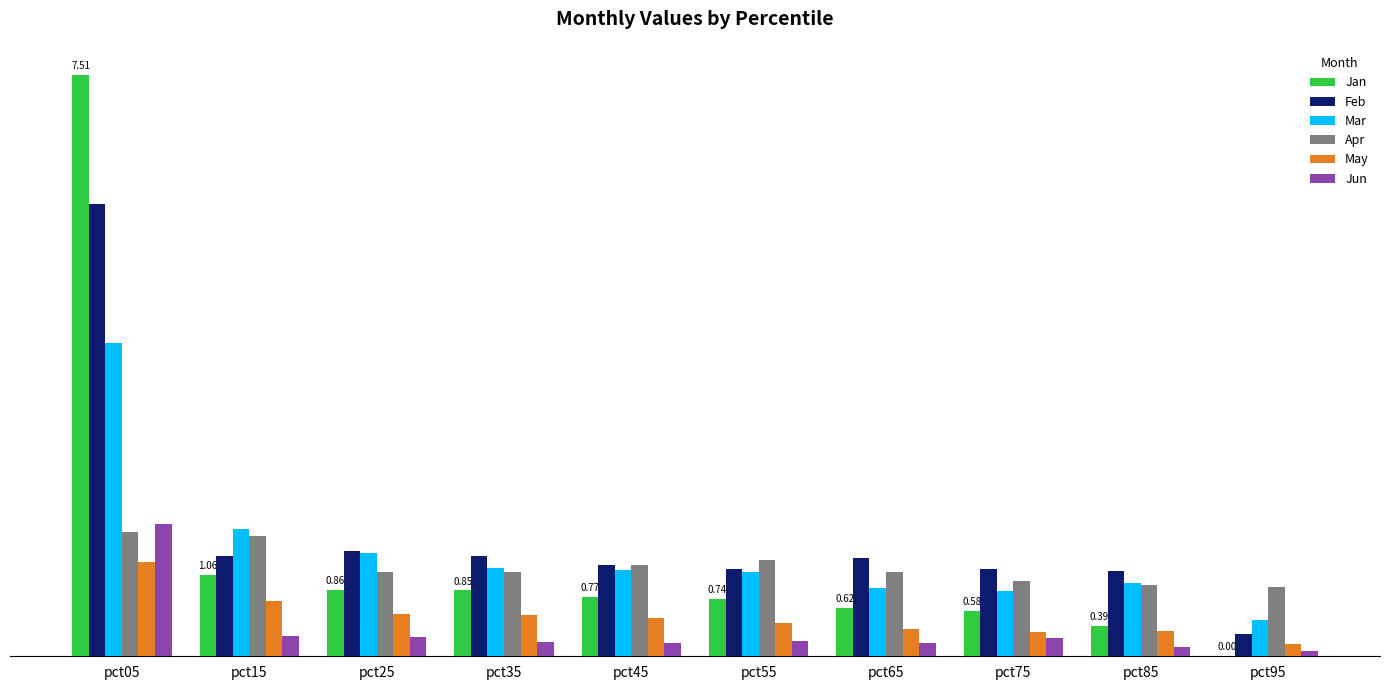

Which series has the widest spread of values?

Jan